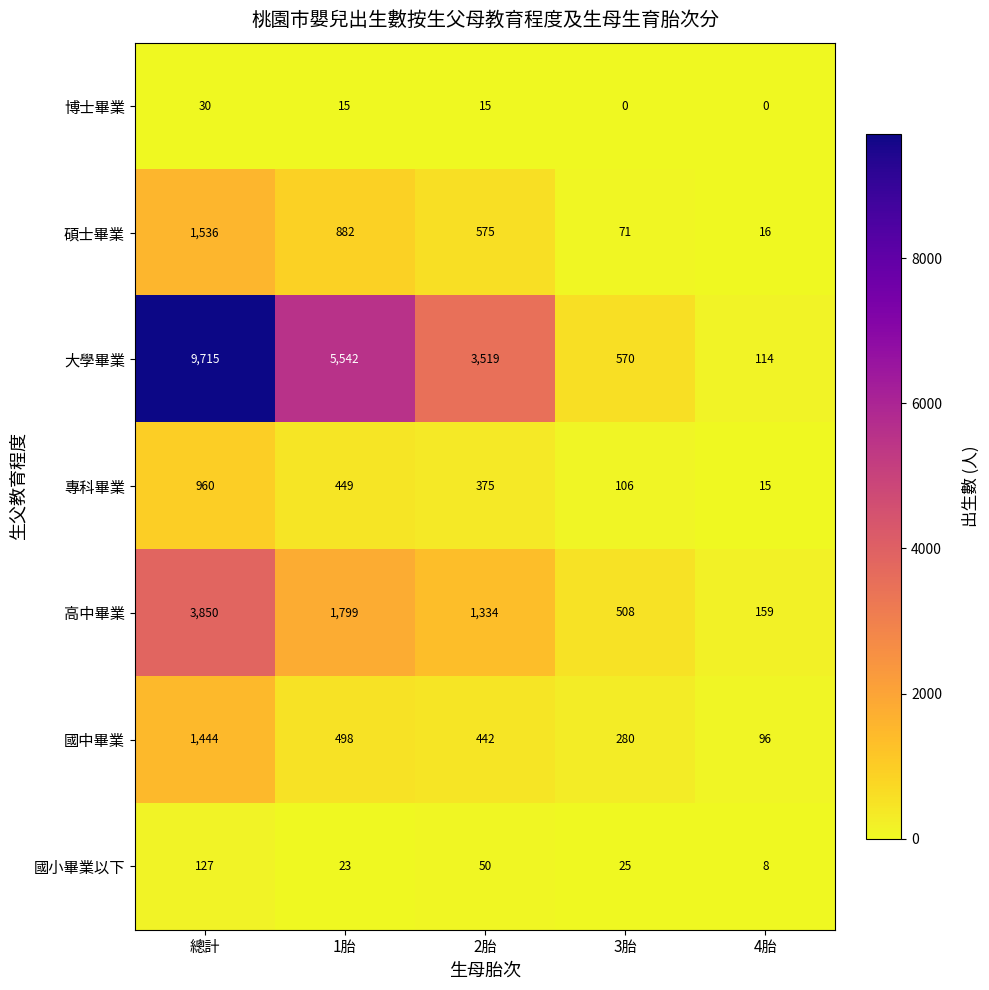

What is the total value across all series at 3胎?

1560